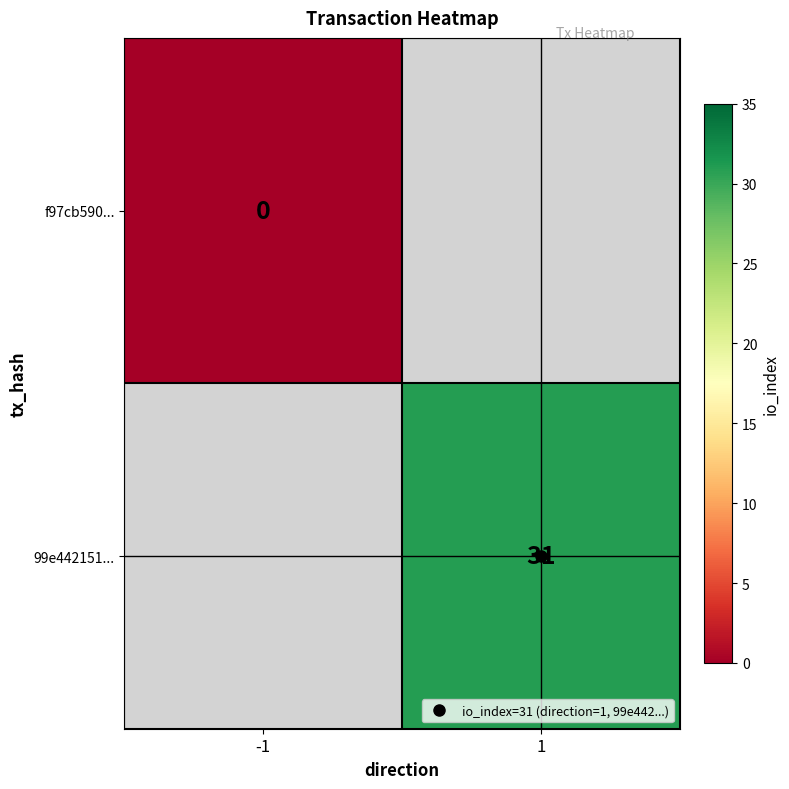

Count the number of categories in the chart.

2